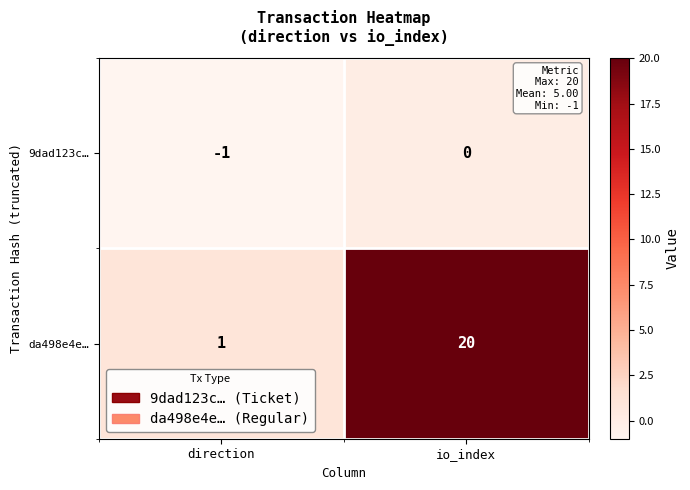

What is the sum of all da498e4e… values?

21